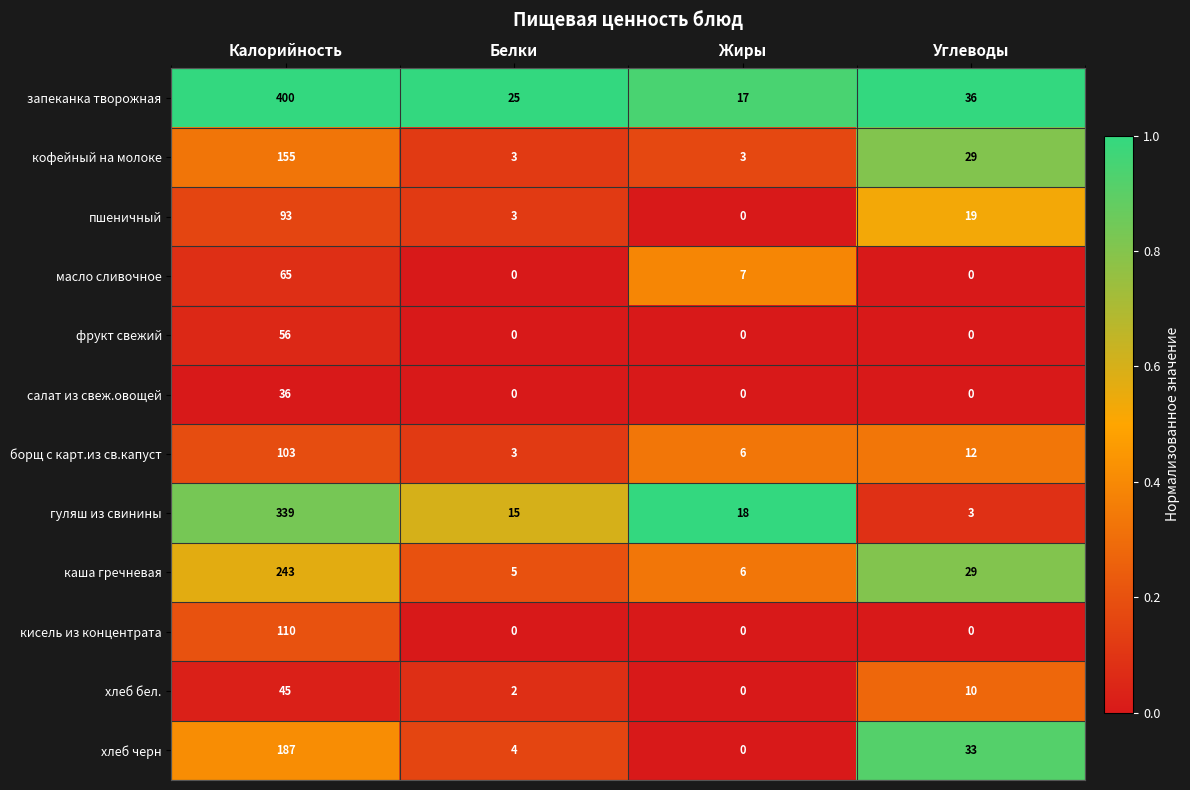

The масло сливочное series shows 0 at Белки. True or false?

True